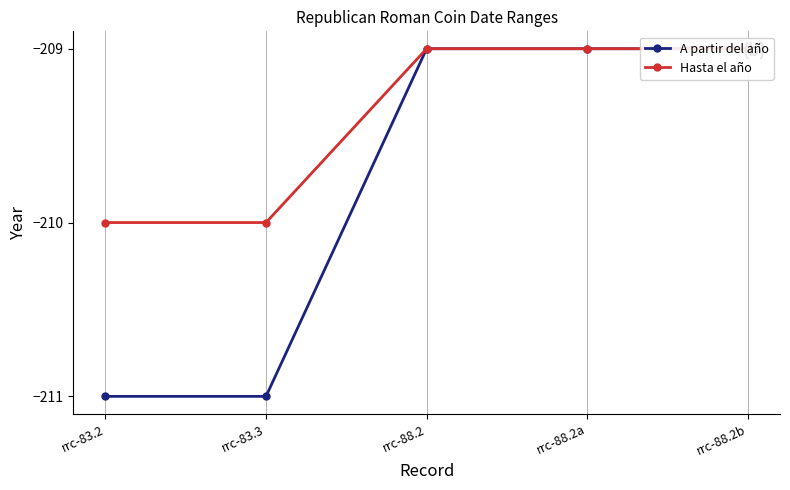

The value of A partir del año at rrc-83.2 is -72. True or false?

False